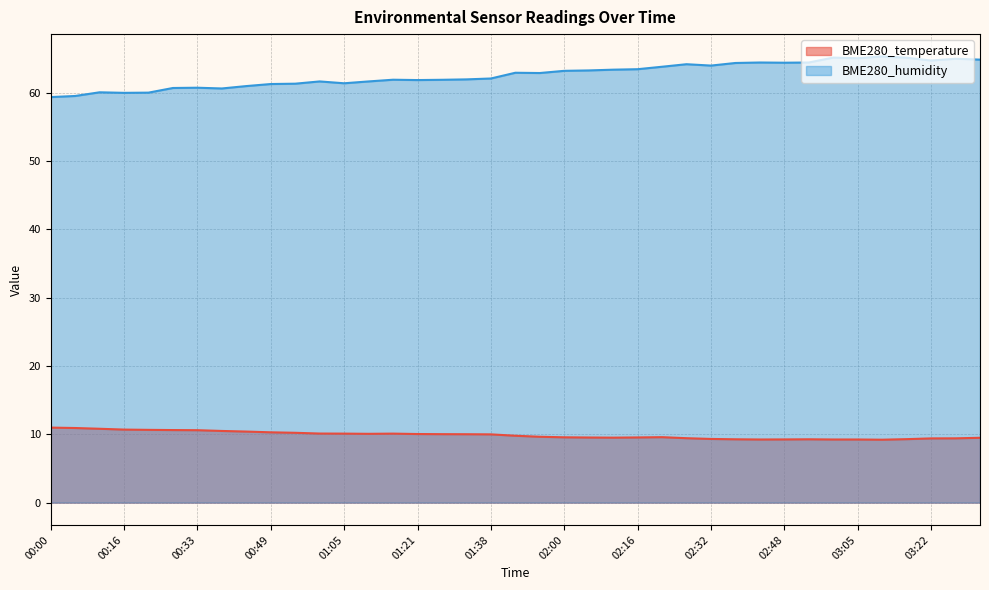

What is the sum of the BME280_temperature values at 00:49 and 03:16?

19.6